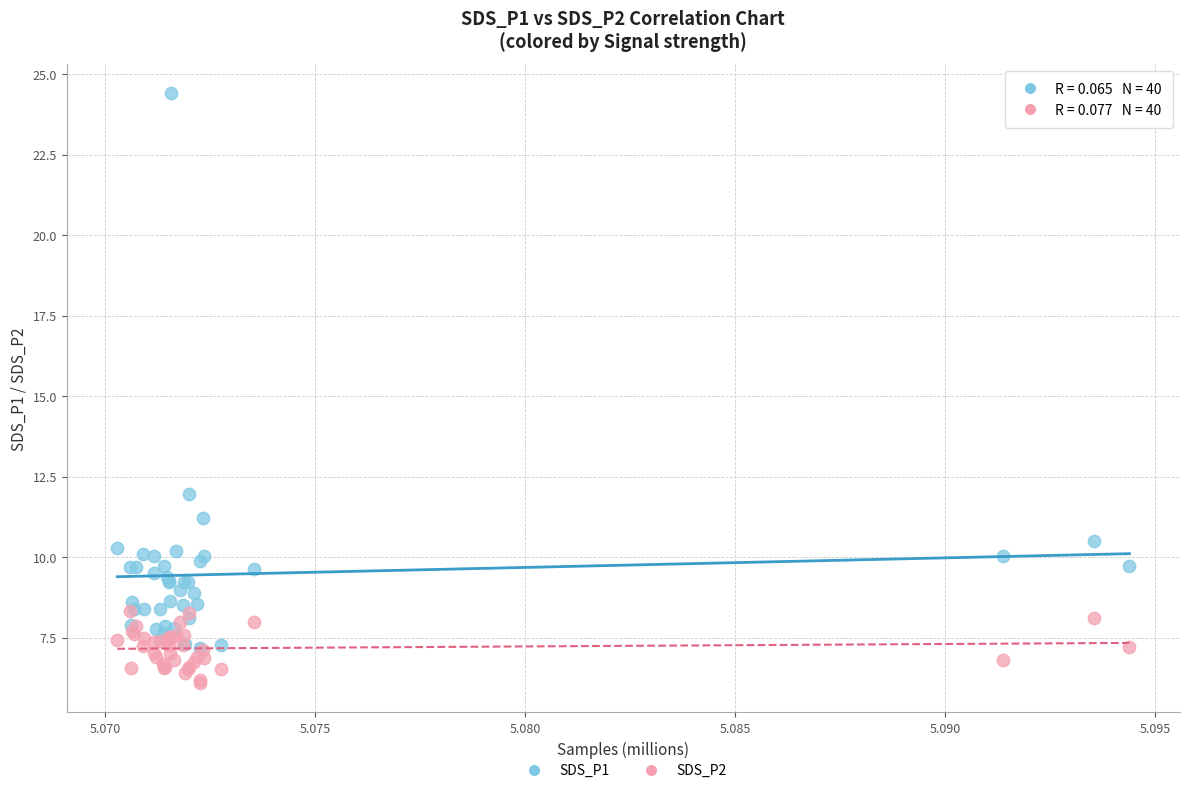

What are all the series names shown in the legend?

SDS_P1, SDS_P2